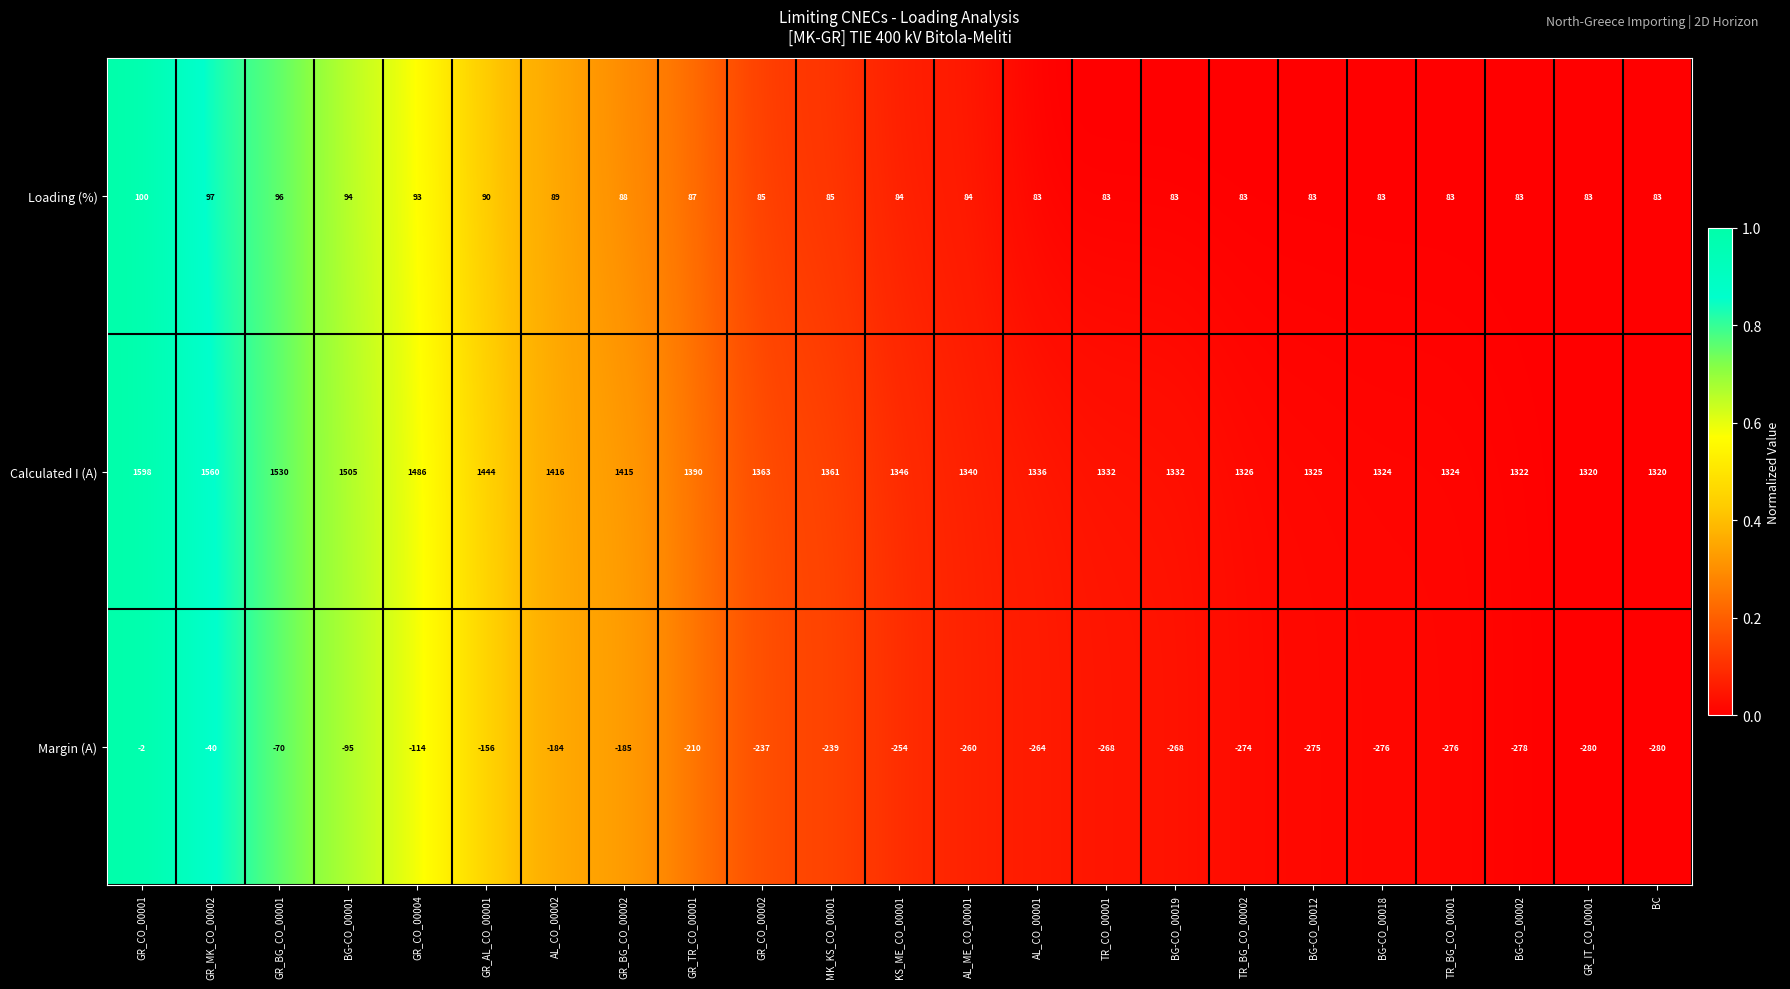

What is the approximate value of Margin (A) at AL_CO_00001, to the nearest 5?

-265